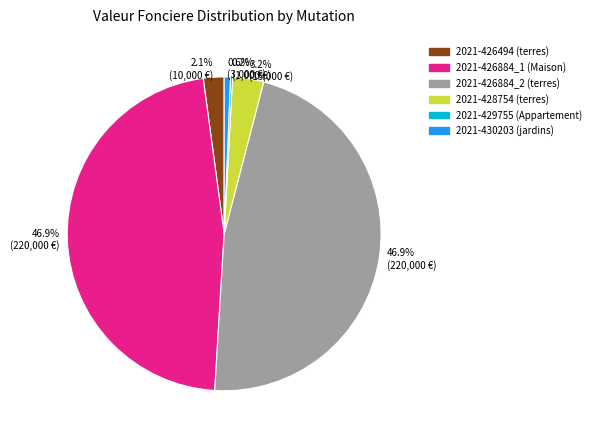

What is the ratio of the value at 2021-428754 to the value at 2021-430203?

5.0